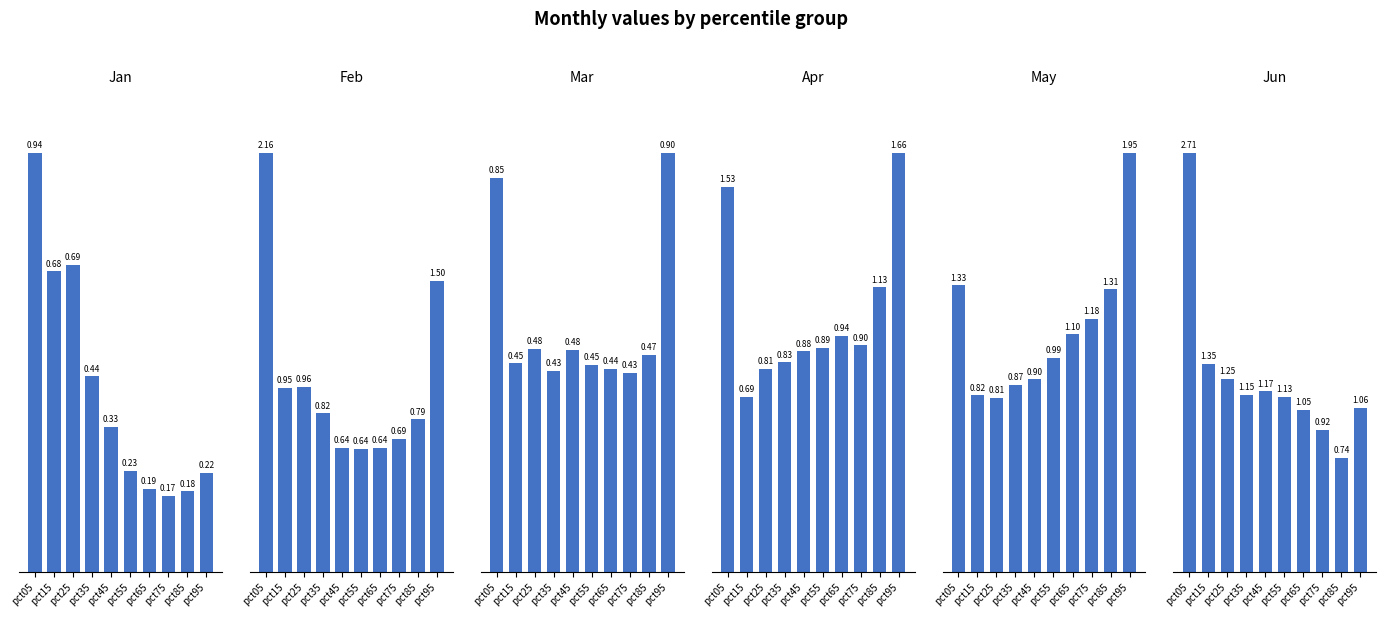

What is the value of the May bar at the 7th from the left?

1.1